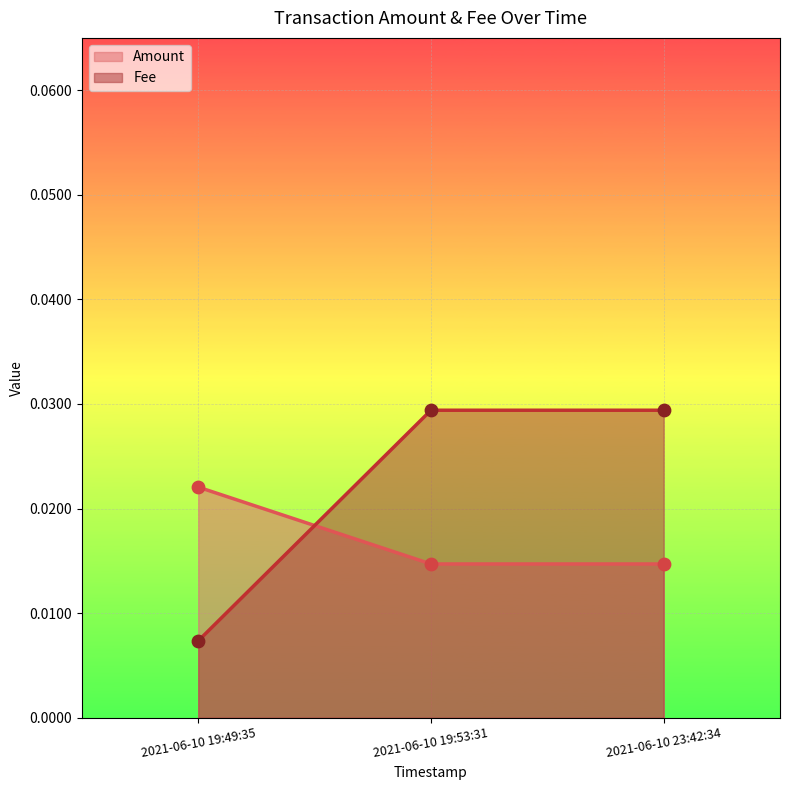

Which series reaches the maximum Y coordinate?

Fee